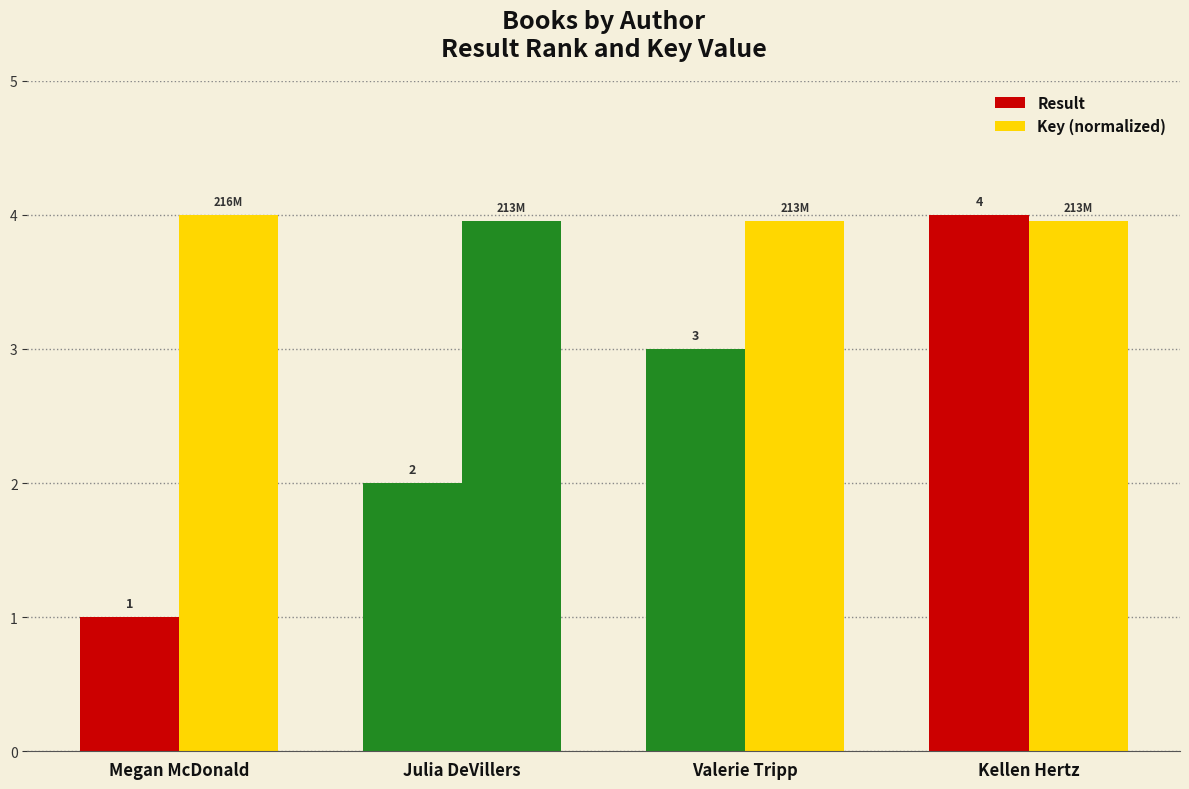

Which series has the largest total across all categories?

Key (normalized)